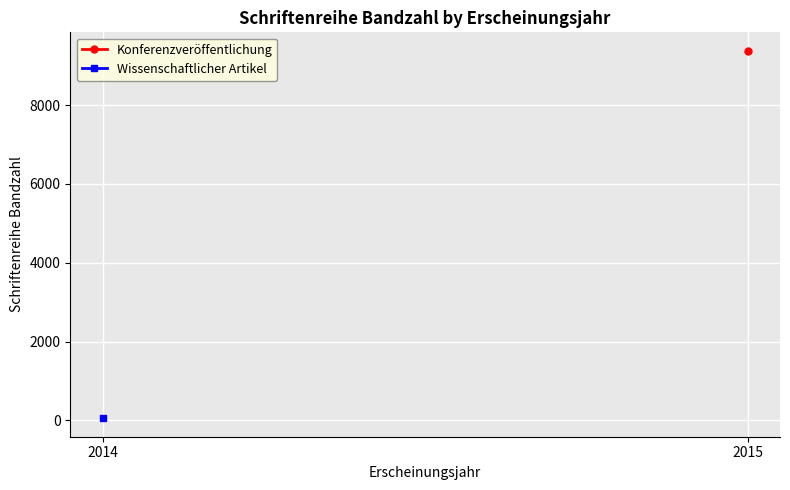

Which has a higher value, 2015 or 2014?

2014